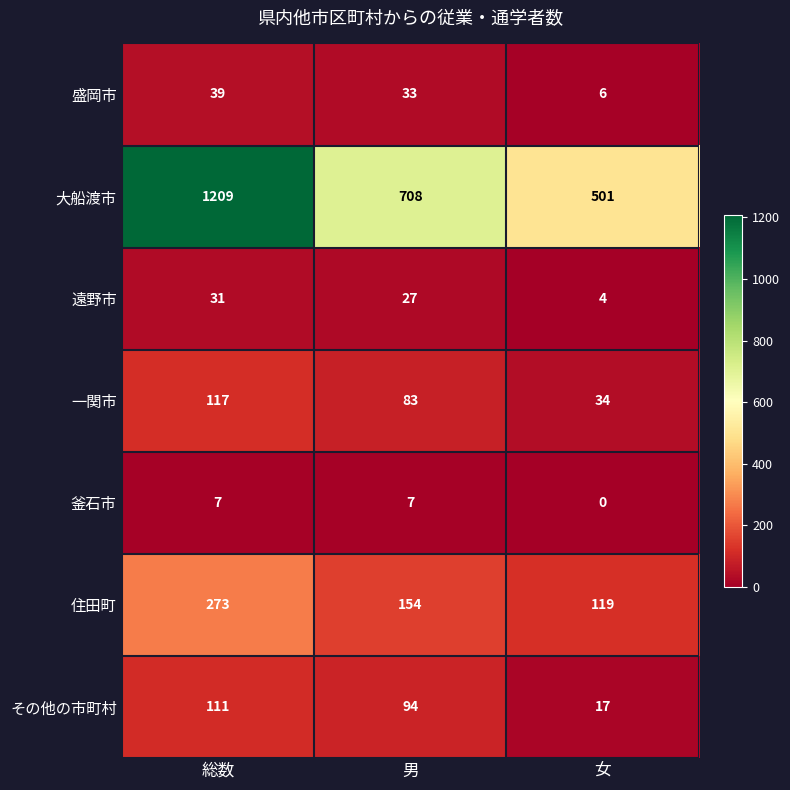

What is the total value across all series at 男?

1106